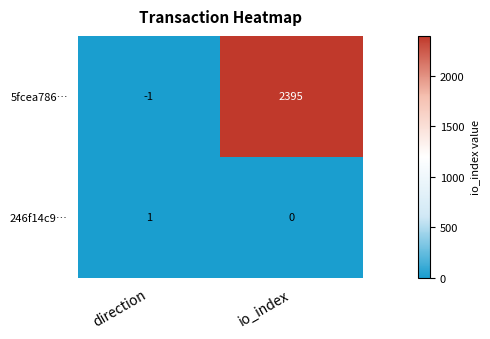

Which series has the largest total across all categories?

5fcea786…